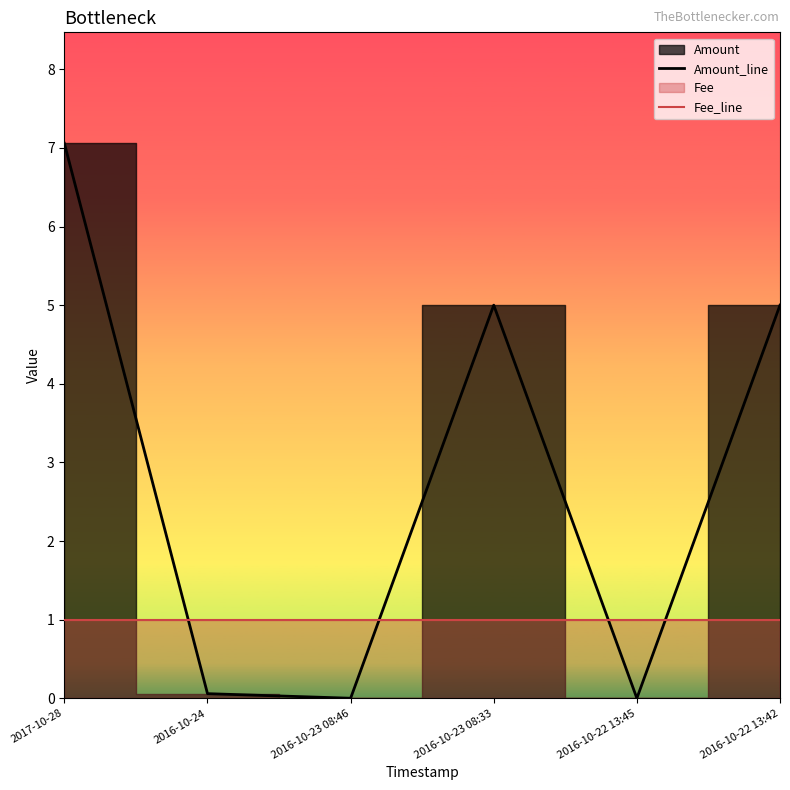

What is the difference between the Amount_line values at 2017-10-28 and 2016-10-22 13:42?

2.1